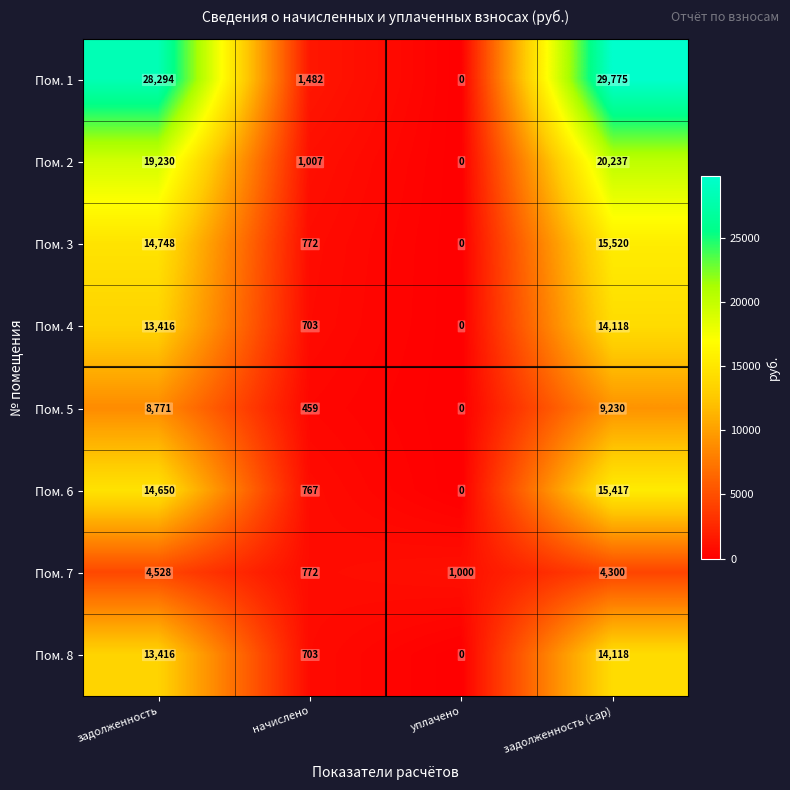

At which category is the sum across all series the highest?

задолженность (cap)